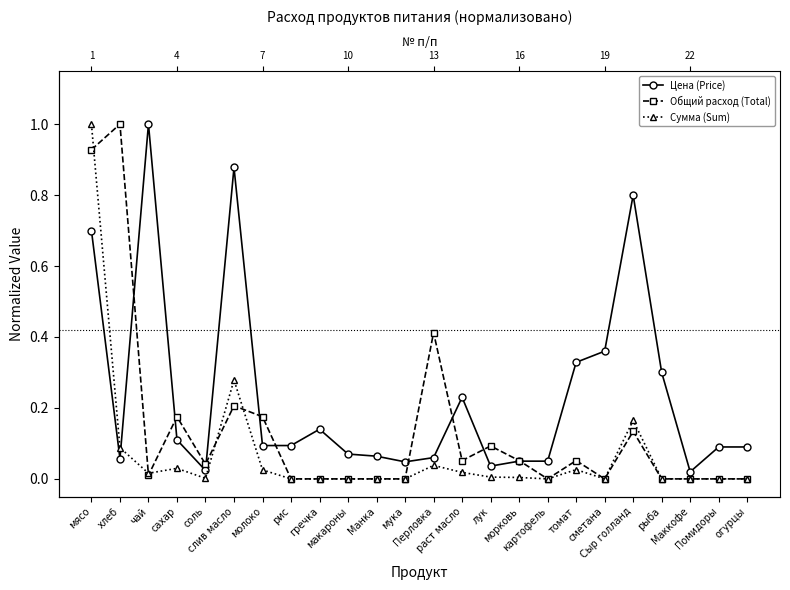

The value of Цена (Price) at Помидоры is 0.2. True or false?

False